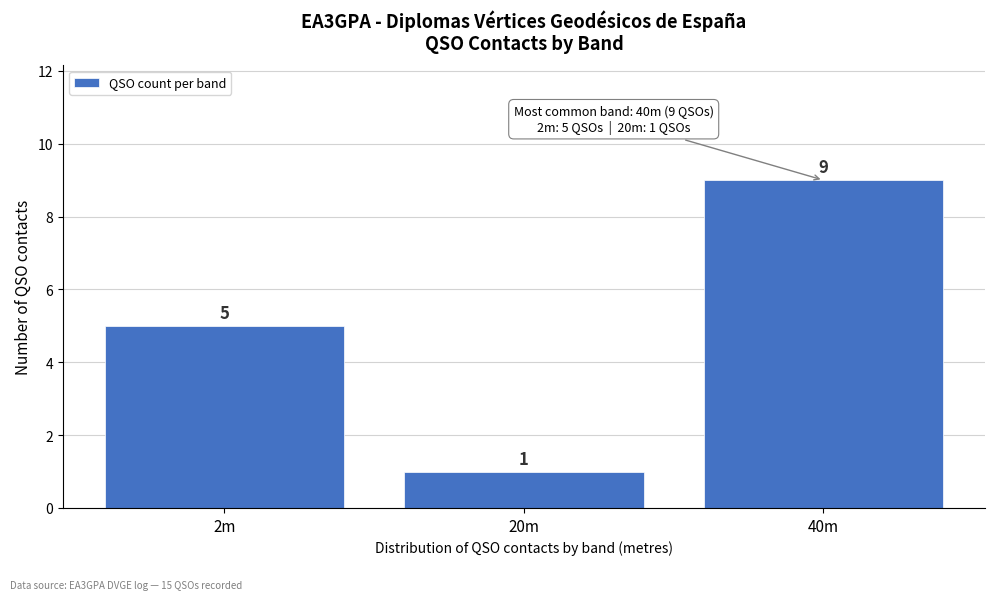

Reading right to left, what are all the values shown in this chart?

9	1	5